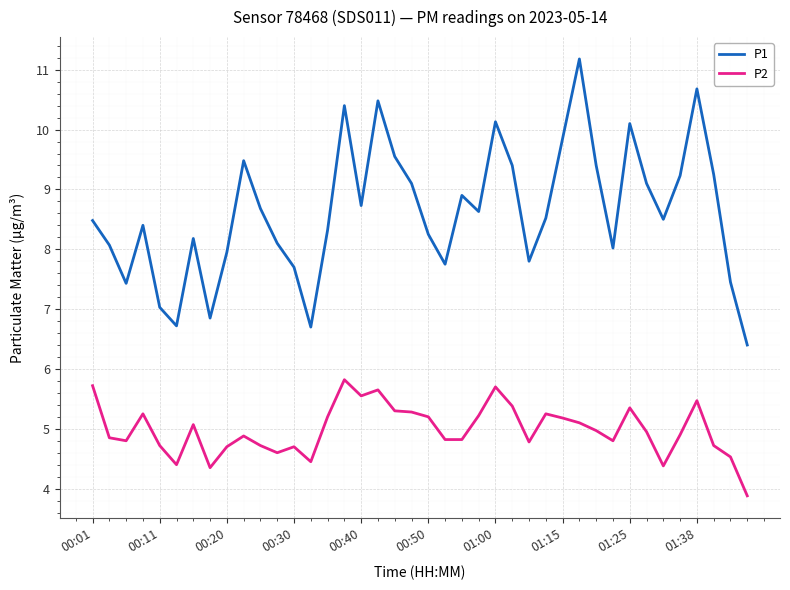

Rank the series by their average value, from lowest to highest.

P2, P1